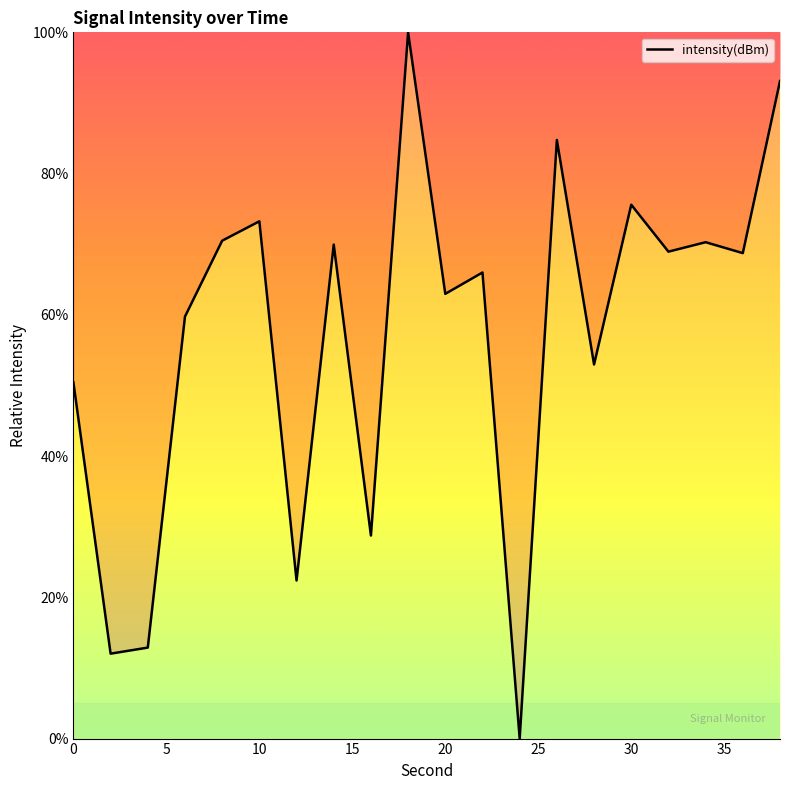

What is the maximum value shown in the chart?

100.0